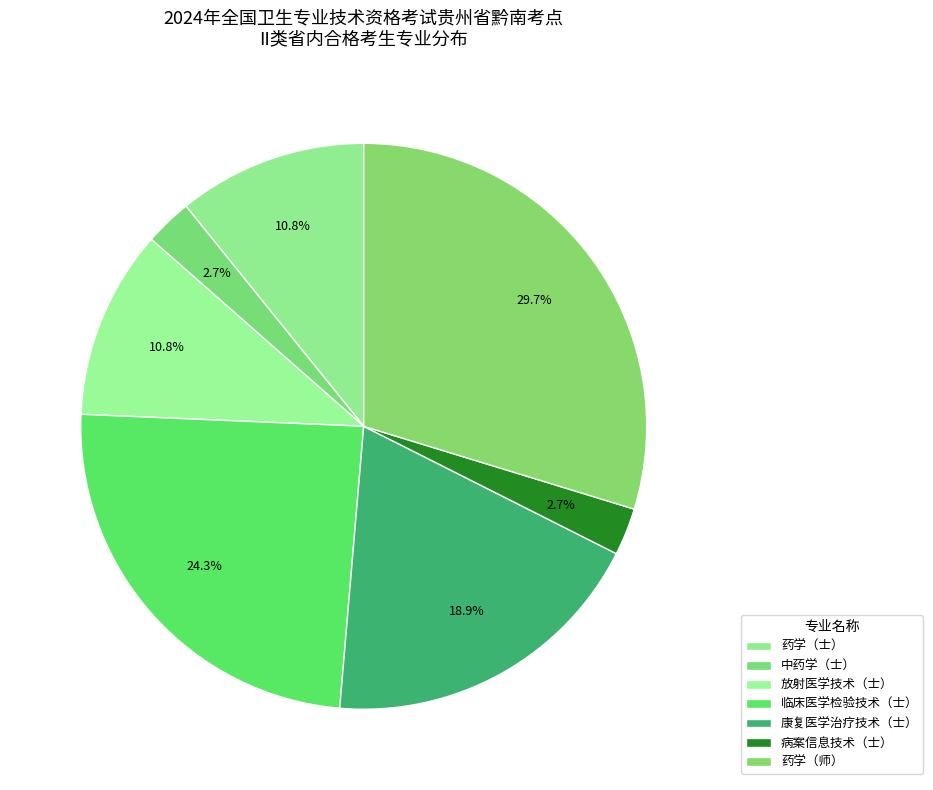

To the nearest percent, what is the difference between the 临床医学检验技术（士） and 病案信息技术（士） slice percentages?

22%